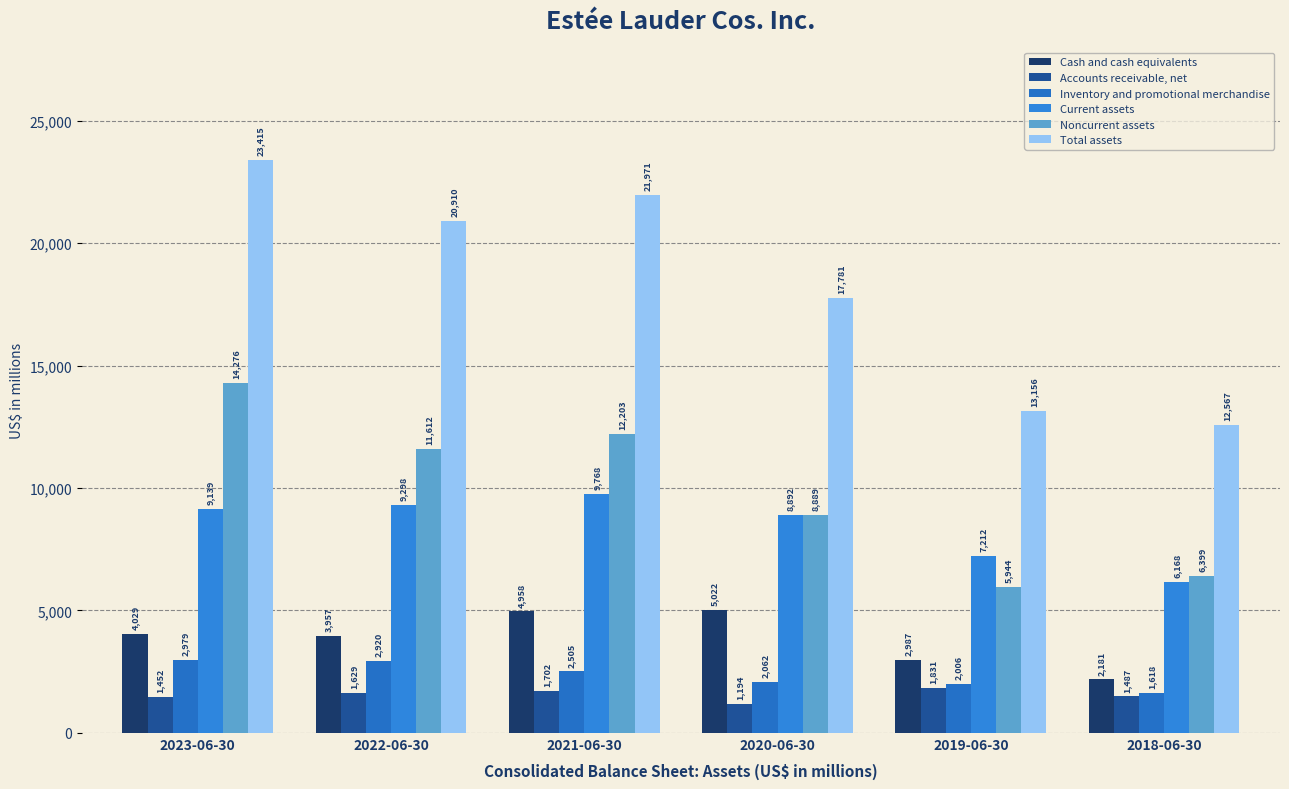

Is it true that Noncurrent assets equals 15125 at 2020-06-30?

False